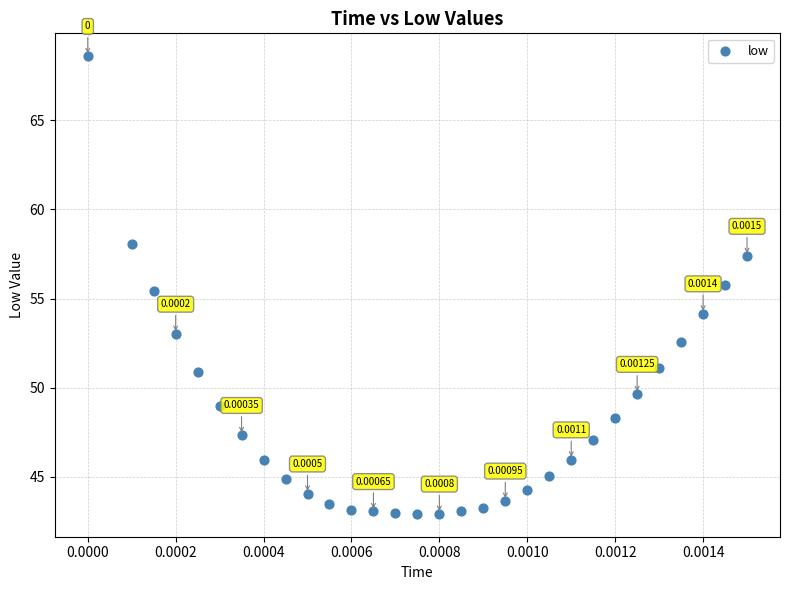

What is the range of Y values (max minus min)?

25.7